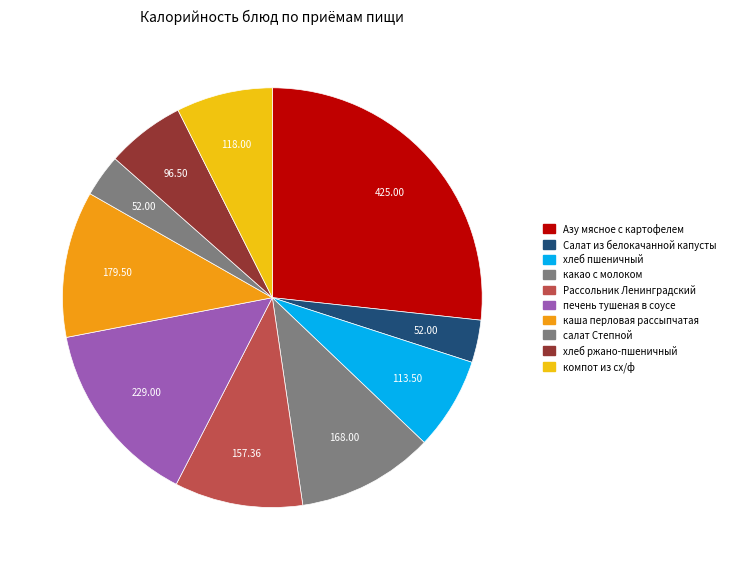

Is there any slice that represents more than half of the pie?

No